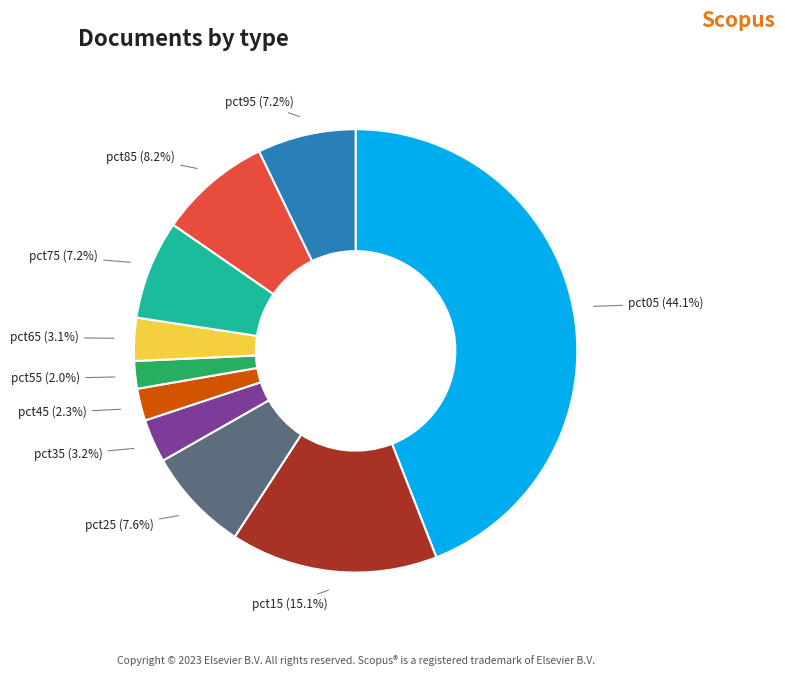

Count the number of slices in the pie.

10